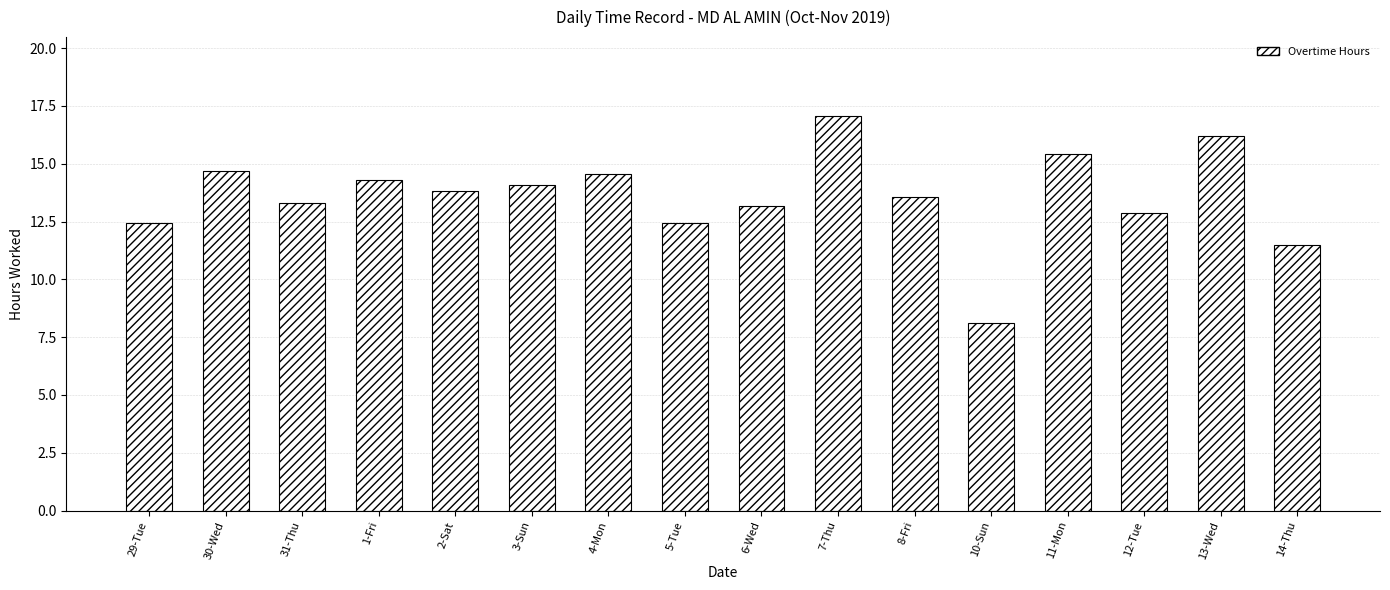

Reading right to left, transcribe all the data shown in this chart.

14-Thu=11.5	13-Wed=16.2	12-Tue=12.9	11-Mon=15.4	10-Sun=8.1	8-Fri=13.6	7-Thu=17.1	6-Wed=13.2	5-Tue=12.4	4-Mon=14.5	3-Sun=14.1	2-Sat=13.8	1-Fri=14.3	31-Thu=13.3	30-Wed=14.7	29-Tue=12.4